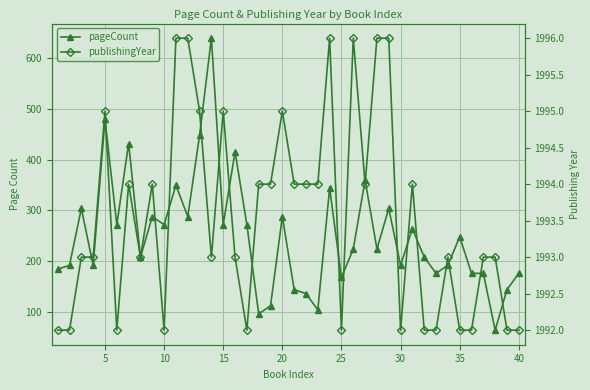

How many lines are shown in the chart?

2